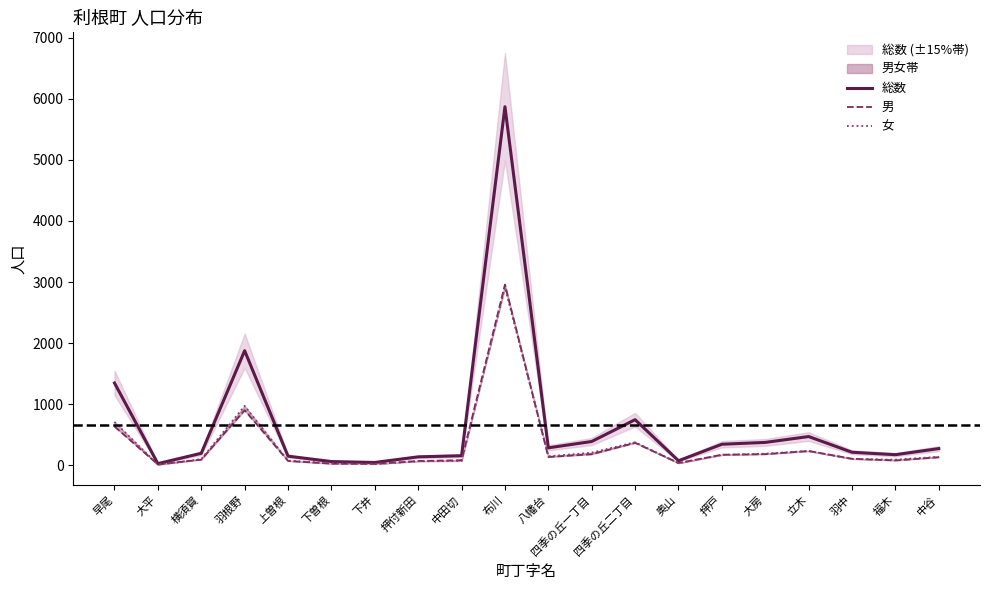

What is the highest value of the 女 series?

2911